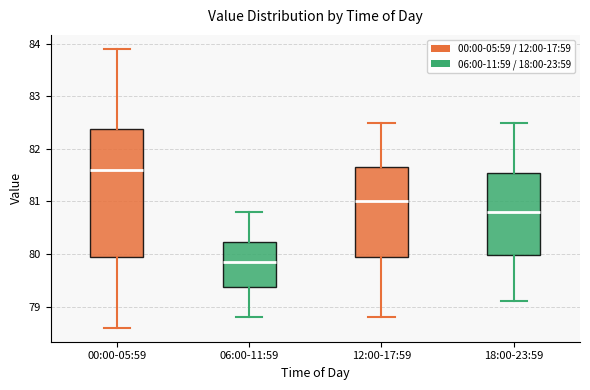

Which box has the highest median line?

00:00-05:59